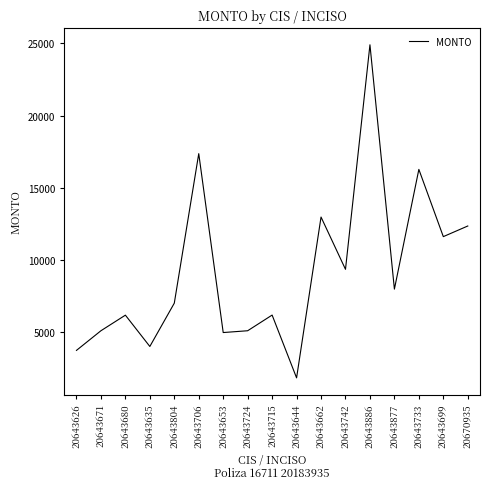

Is it true that the value at 20643671 is 8666.0?

False